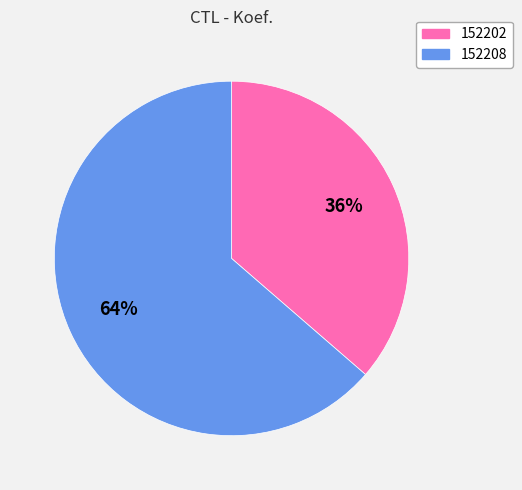

How many slices are in this pie chart?

2